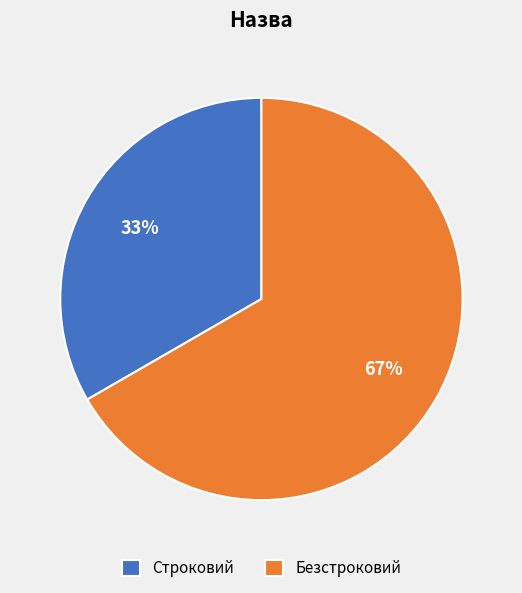

What is the ratio of the value at Безстроковий to the value at Строковий?

2.0